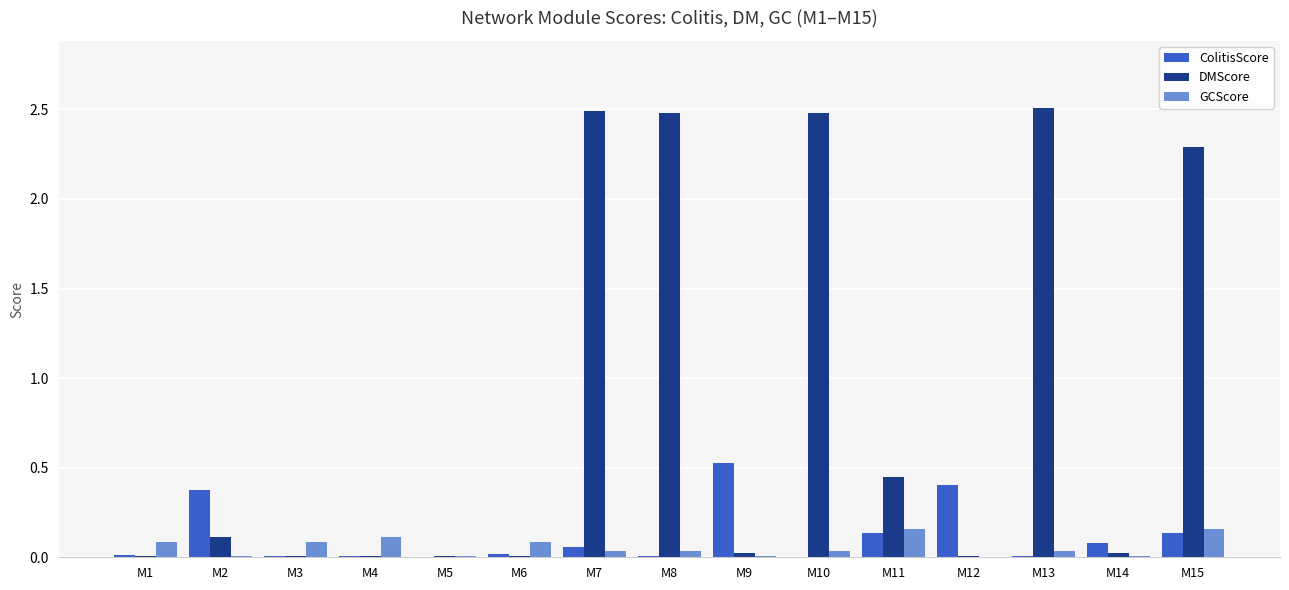

Which series changed the most between M6 and M11?

DMScore